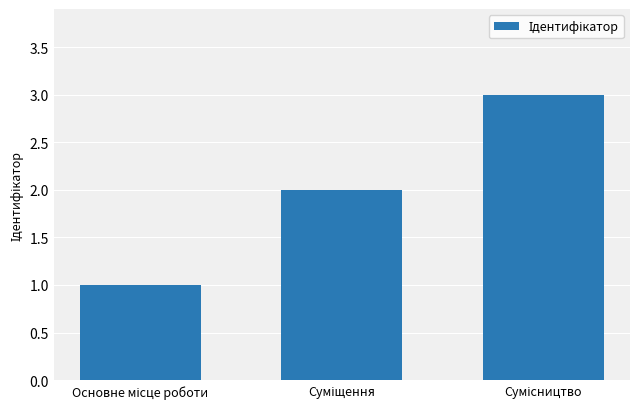

How many bars are there in total?

3